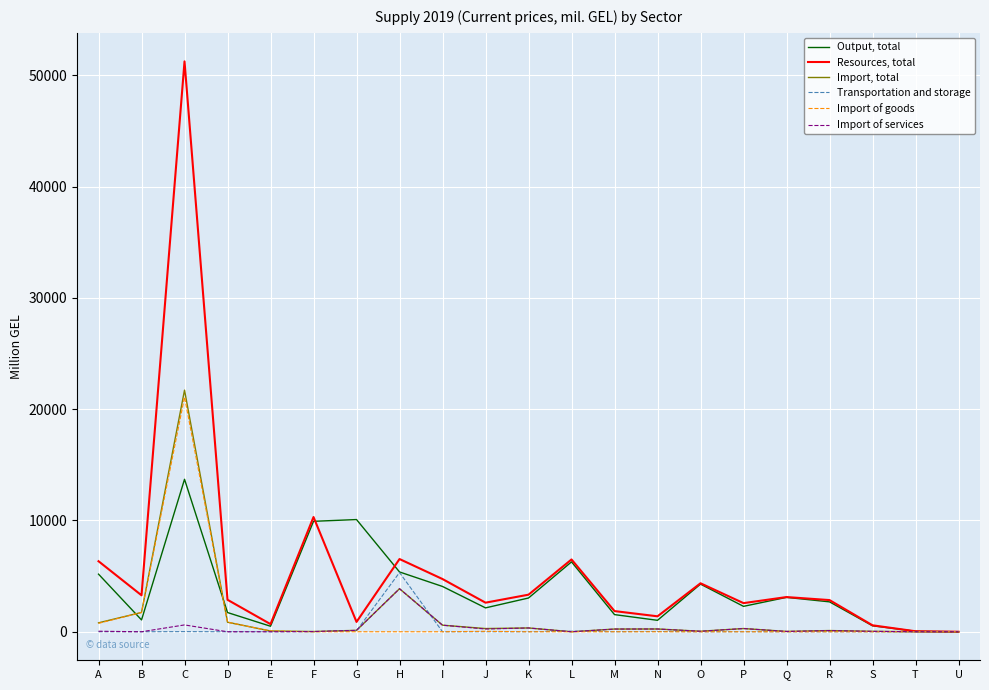

What are all the series names shown in the legend?

Output, total, Resources, total, Import, total, Transportation and storage, Import of goods, Import of services